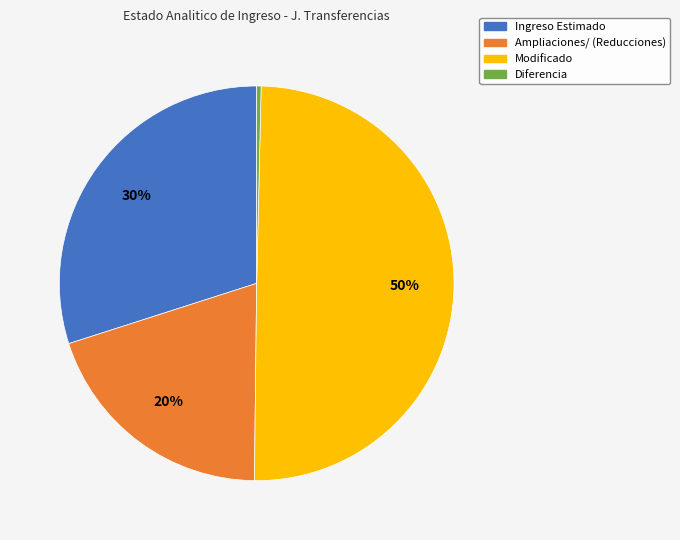

What is the smallest slice in the pie chart?

Diferencia